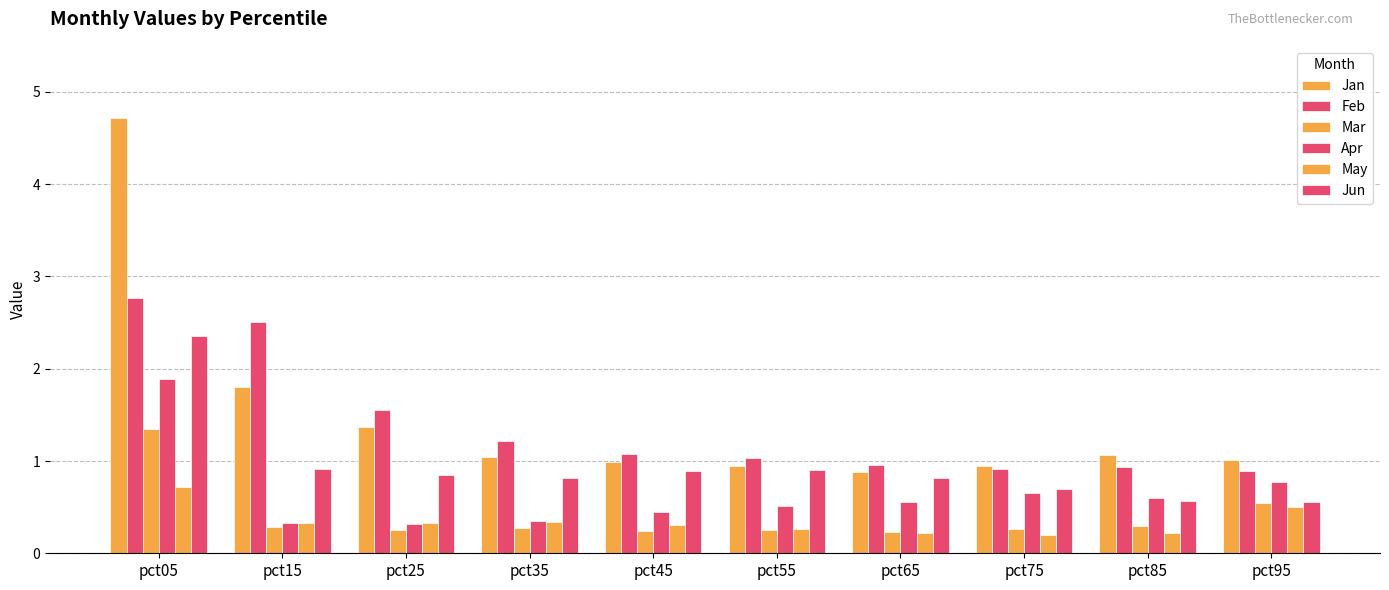

How many bars are there in total?

60